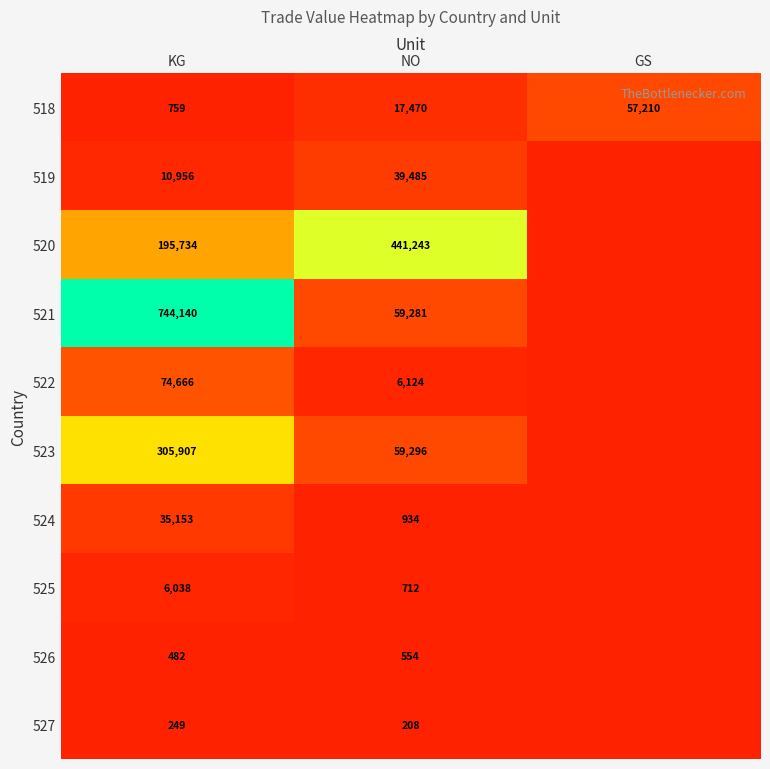

What is the difference between the highest and lowest values at NO?

441035